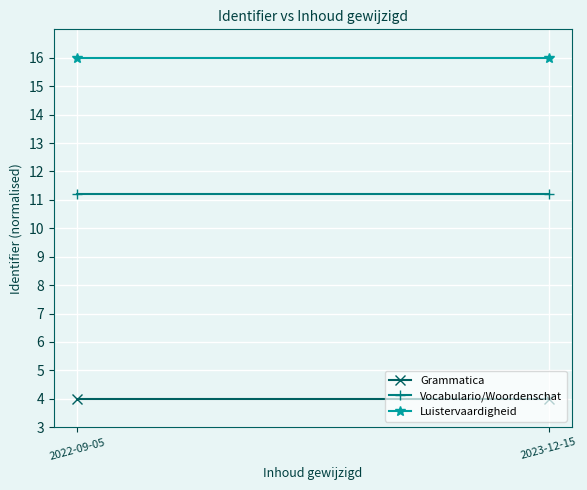

What is the greatest value displayed?

16.0